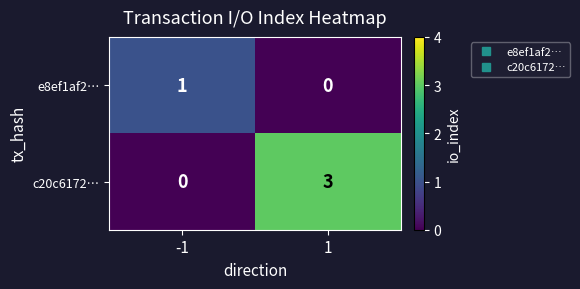

Rank the categories by e8ef1af2… value from lowest to highest.

1, -1